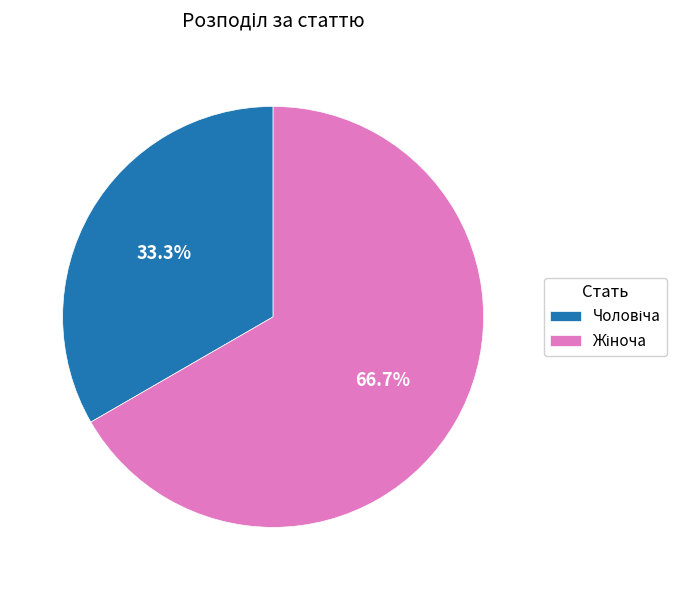

Combined, do Жіноча and Чоловіча account for over 50%?

Yes